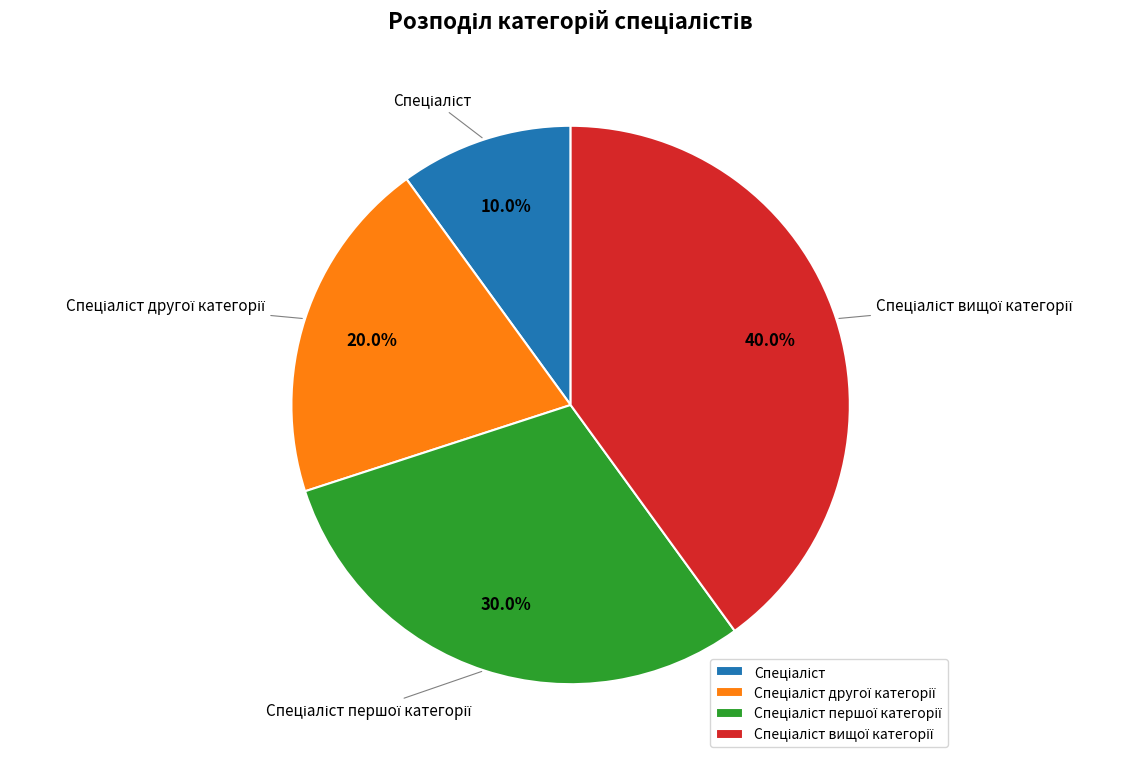

How many segments does this pie chart have?

4